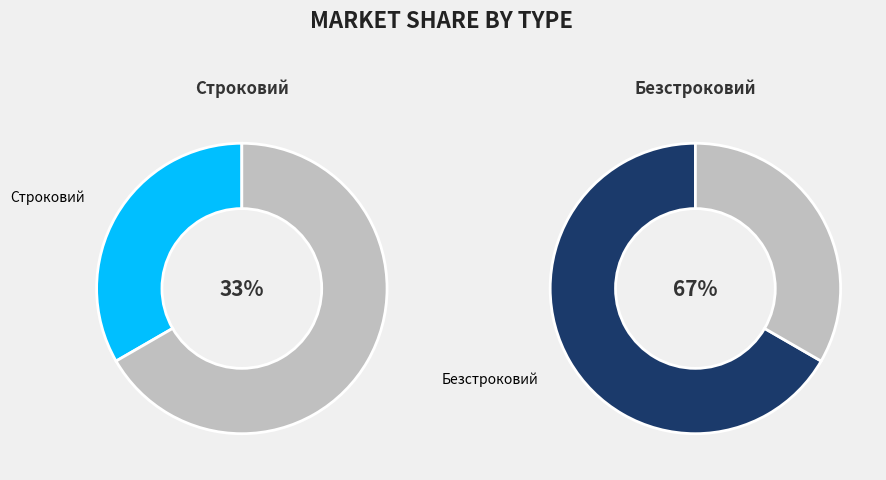

Is it true that Безстроковий is 59% of the pie?

False